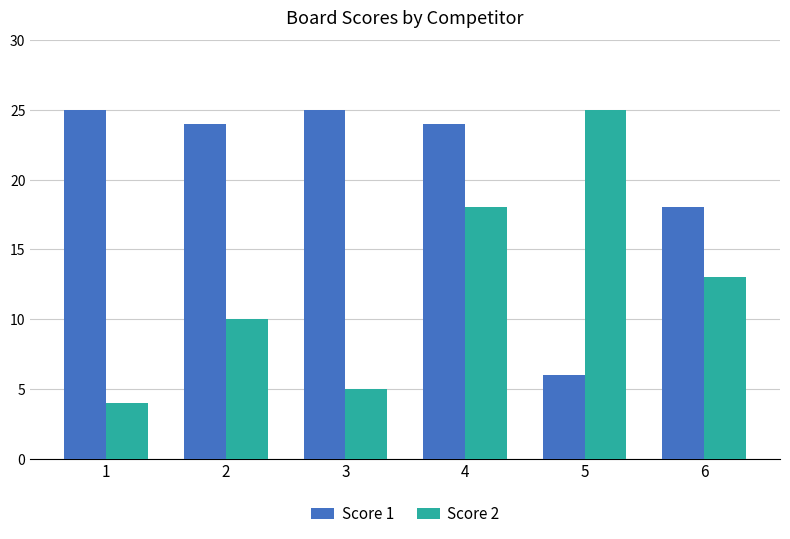

At which label is Score 1 closest to 15?

6